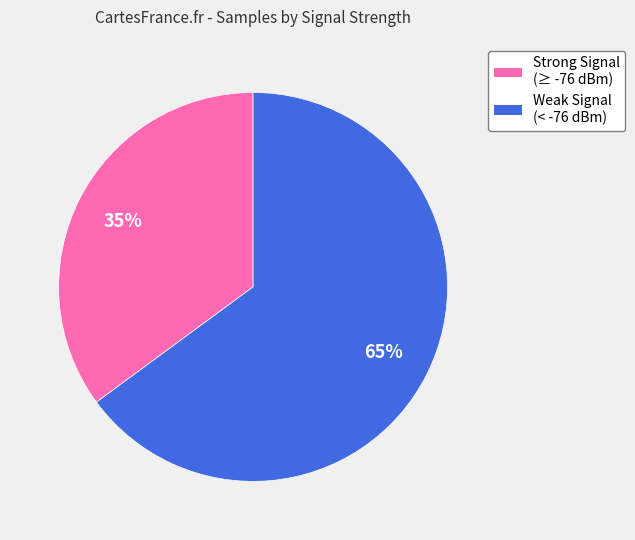

Is there a majority slice in this chart?

Yes